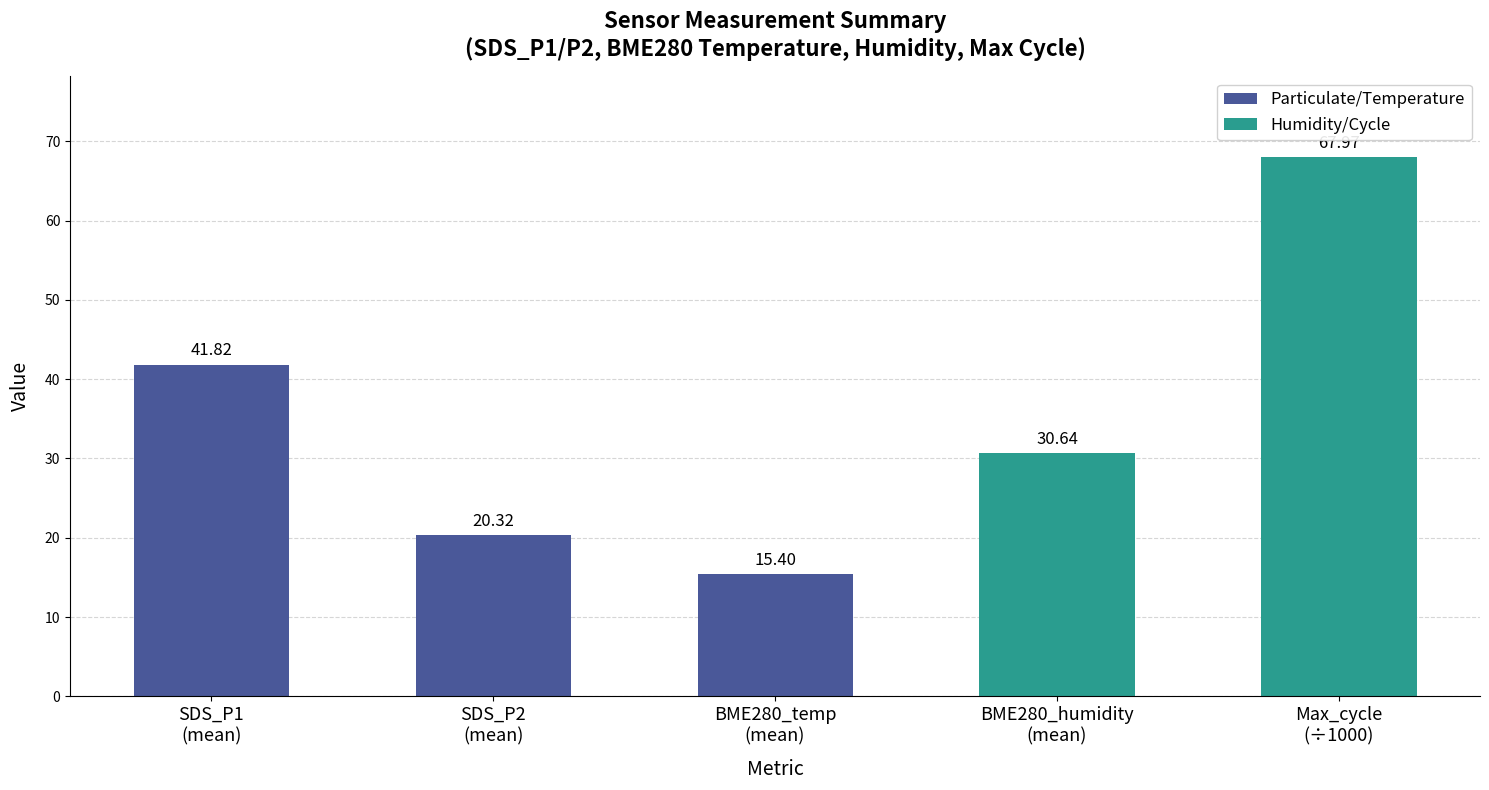

Reading left to right, transcribe all the data shown in this chart.

41.8	20.3	15.4	30.6	68.0